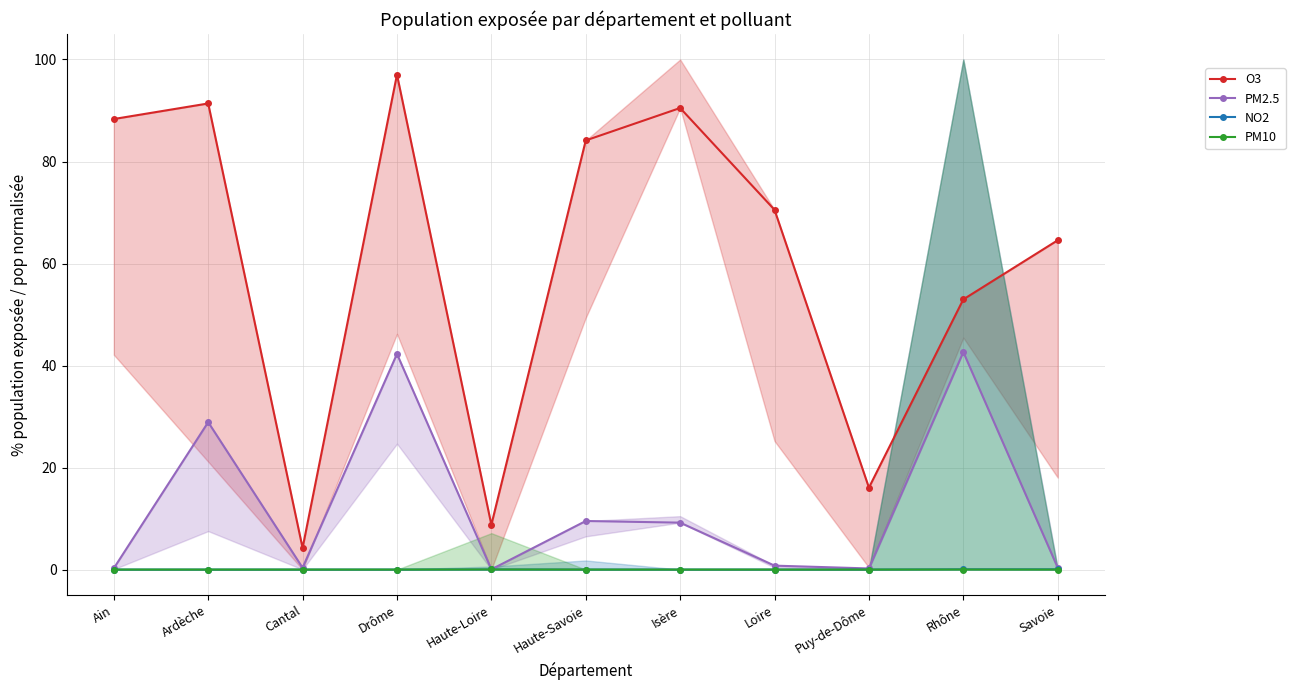

At how many categories does at least one series exceed 96?

1